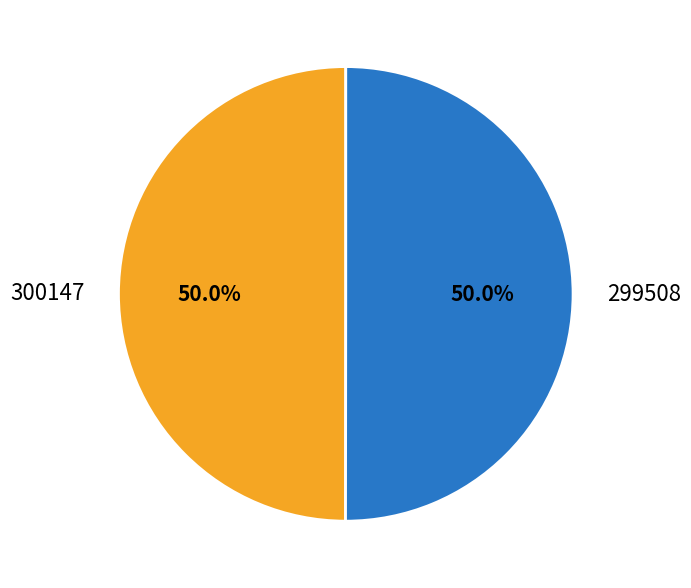

What percentage do 300147 and 299508 together represent?

100.0%